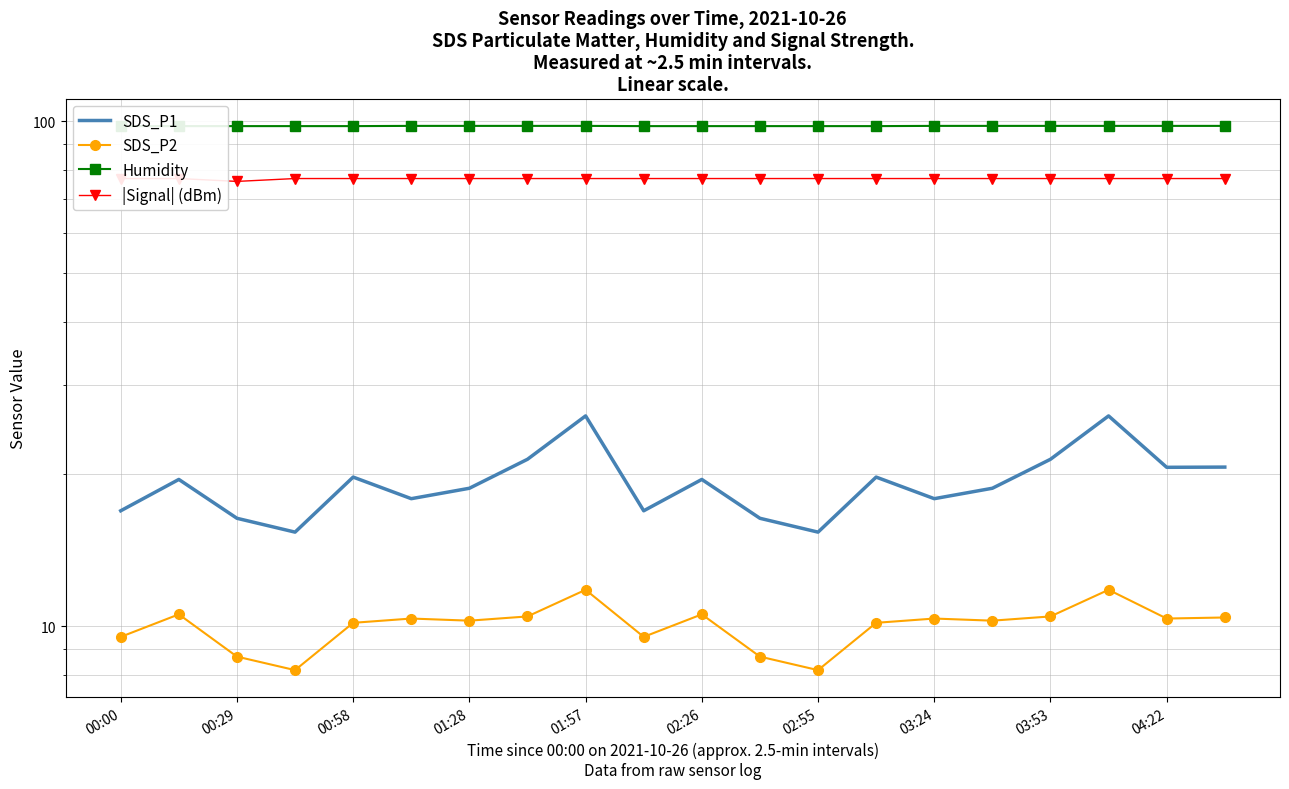

What is the sum of all SDS_P2 values?

200.7